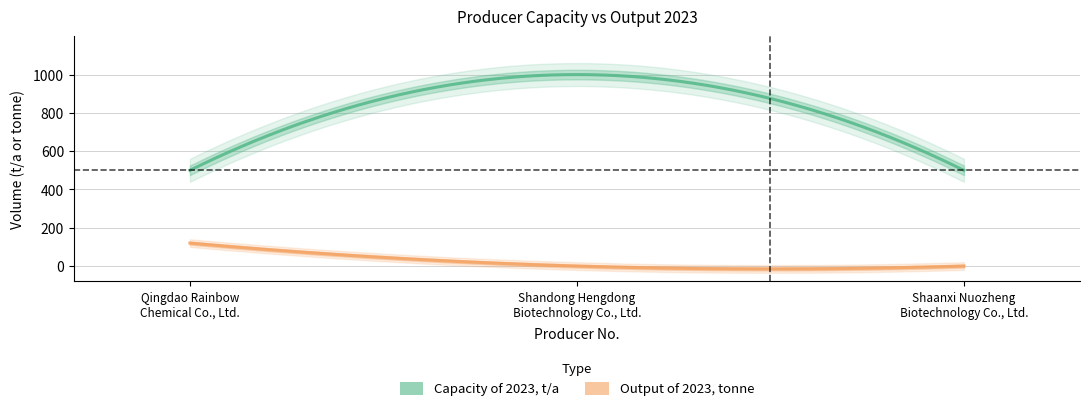

At which label is Capacity of 2023, t/a closest to 750?

1